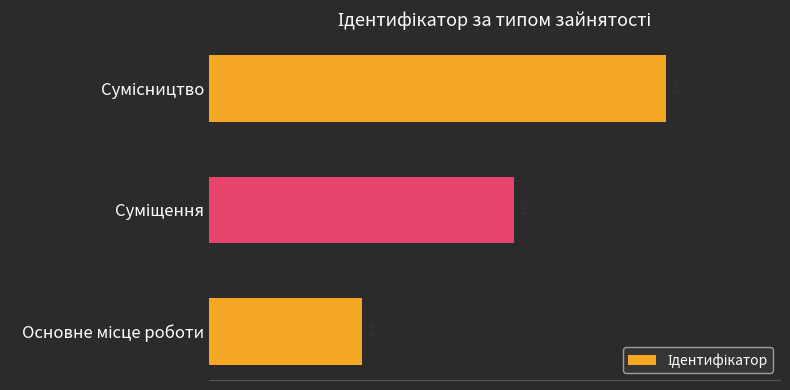

What is the sum of all values?

6